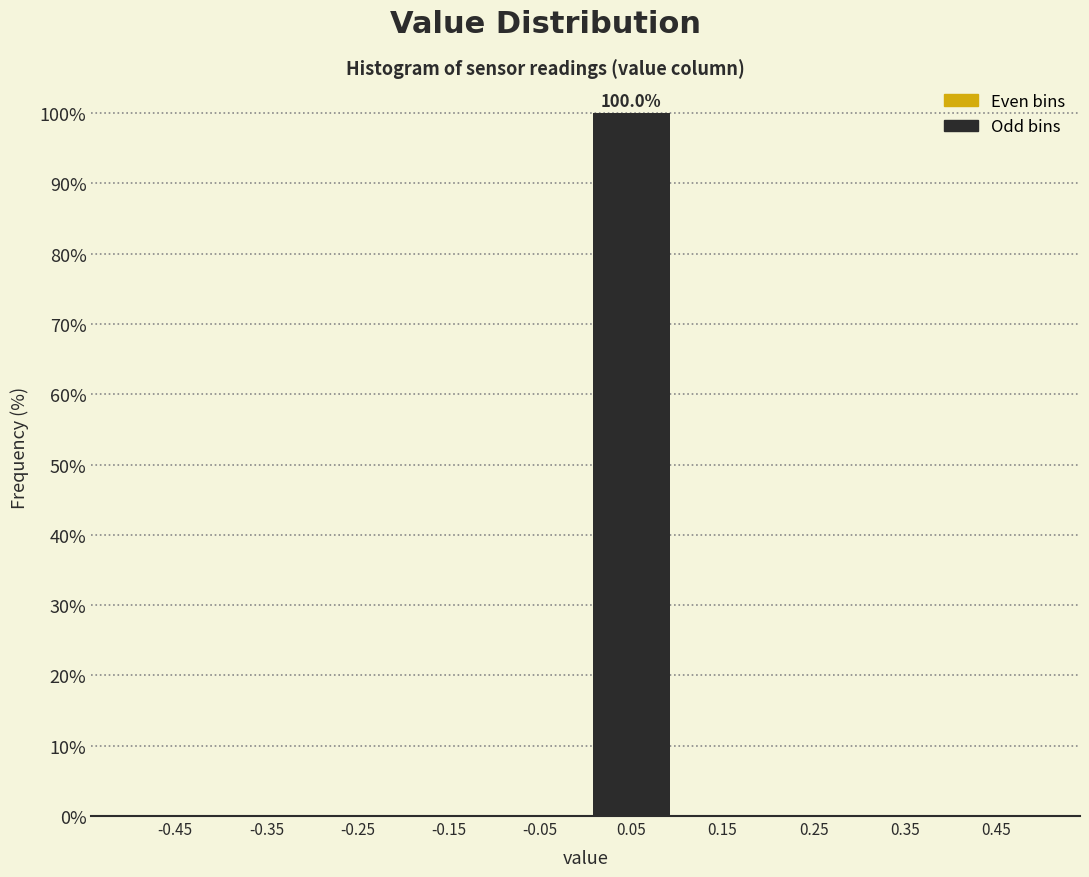

Which range on the x-axis has the tallest bar?

0.0 to 0.1